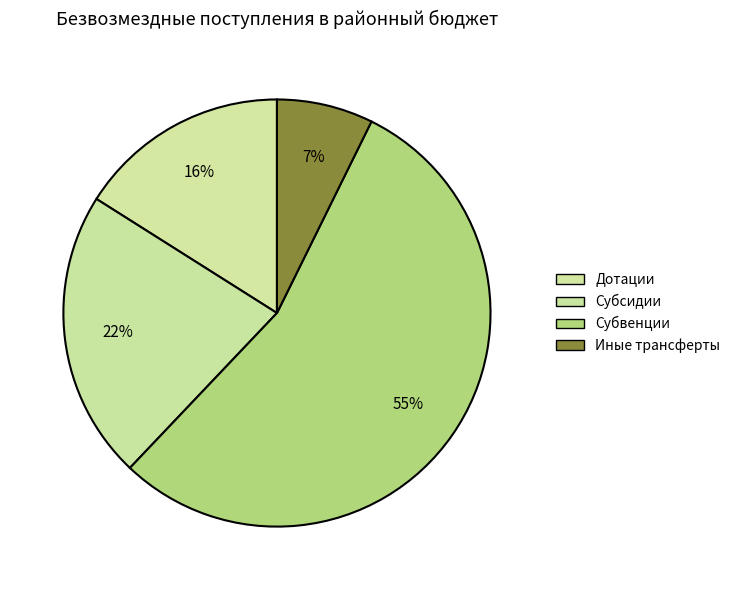

What is the largest slice in the pie chart?

Субвенции бюджетам бюджетной системы